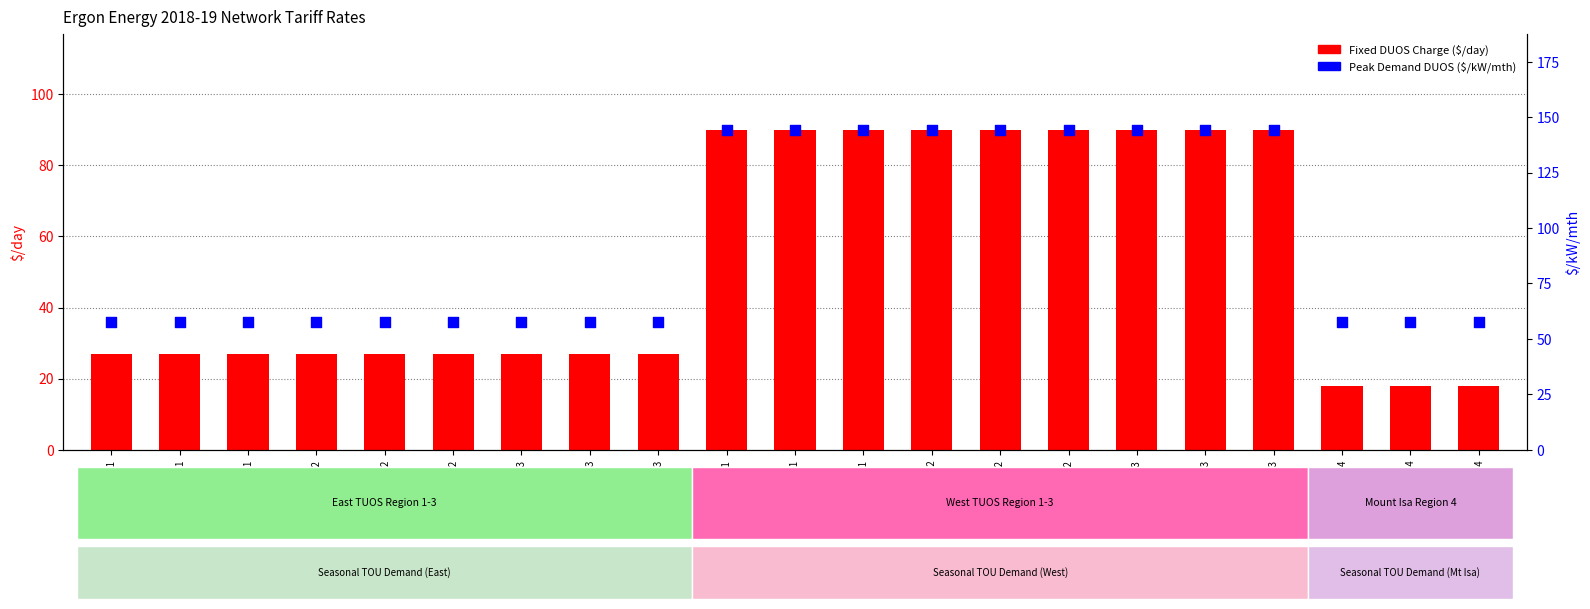

At how many categories does at least one series exceed 75?

9